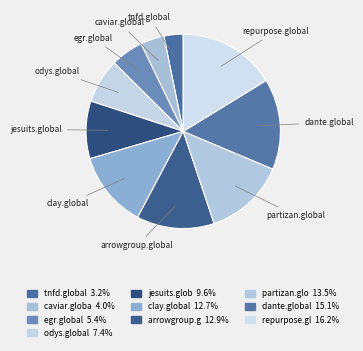

How many slices are in this pie chart?

10